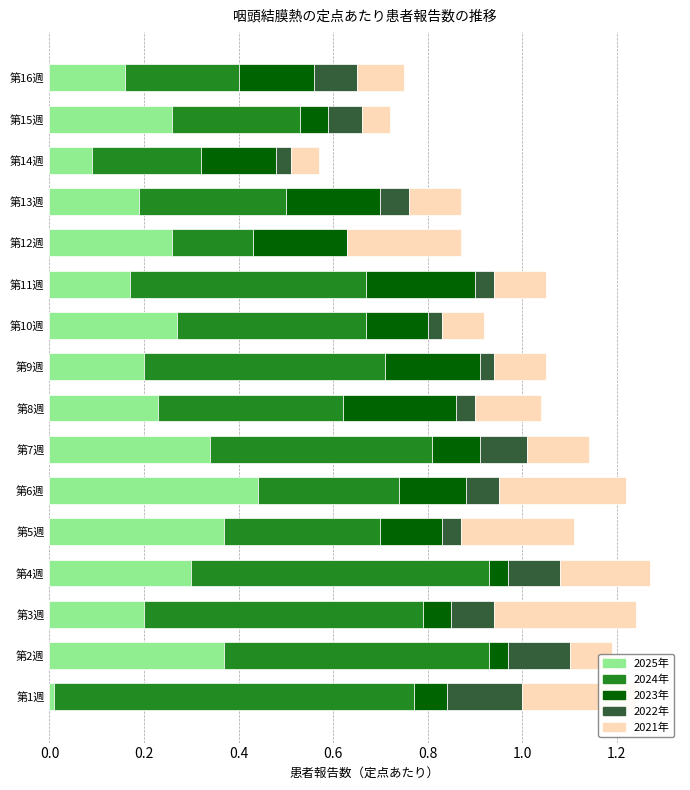

What is the total value across all series at 第15週?

0.7